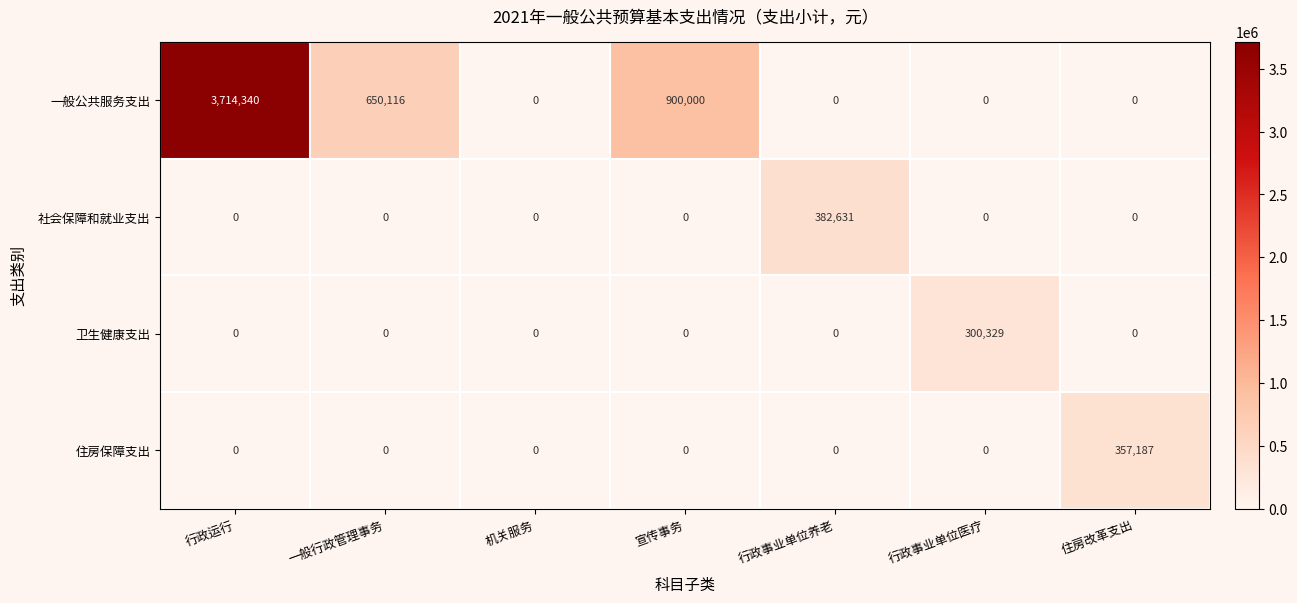

At how many categories does at least one series exceed 91026?

6